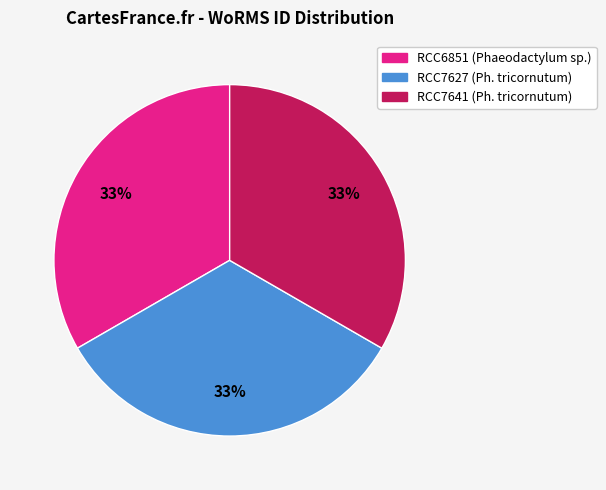

Combined, do RCC7641 and RCC6851 account for over 50%?

Yes